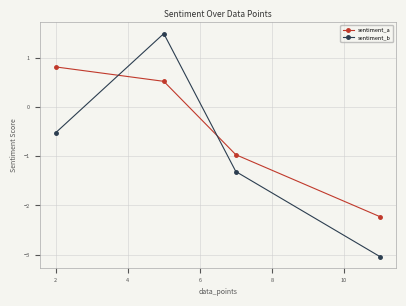

What are all the series names shown in the legend?

sentiment_a, sentiment_b